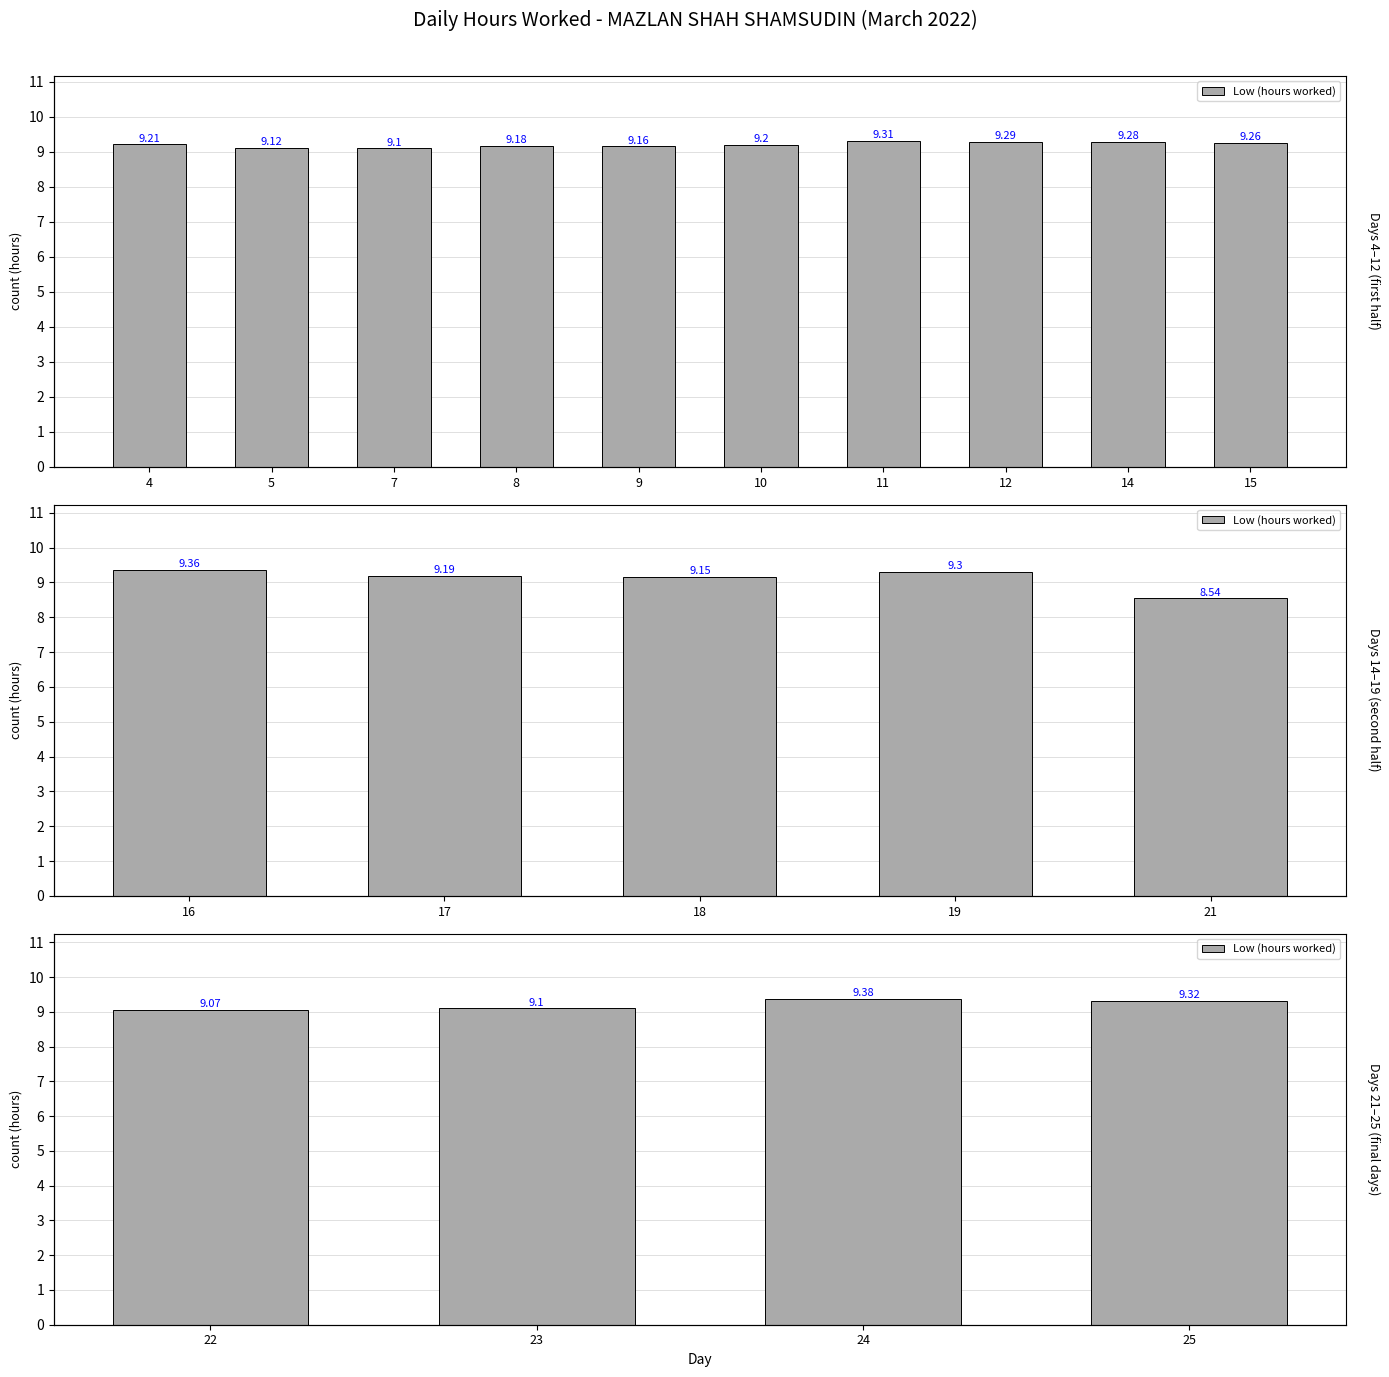

Approximately how many times larger is the value at 22 compared to 23?

1.0